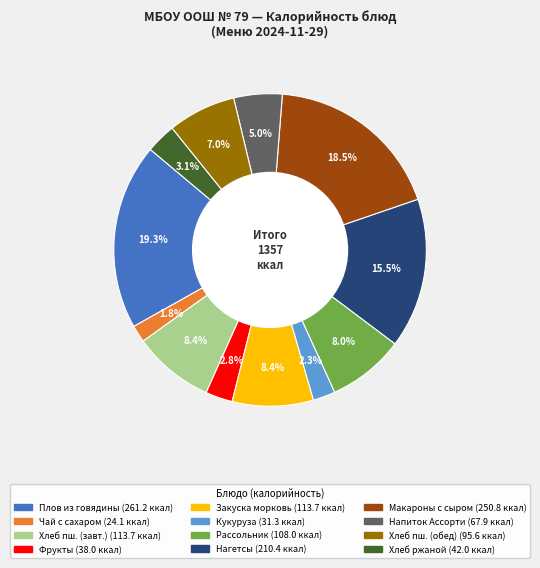

Is there any slice that represents more than half of the pie?

No